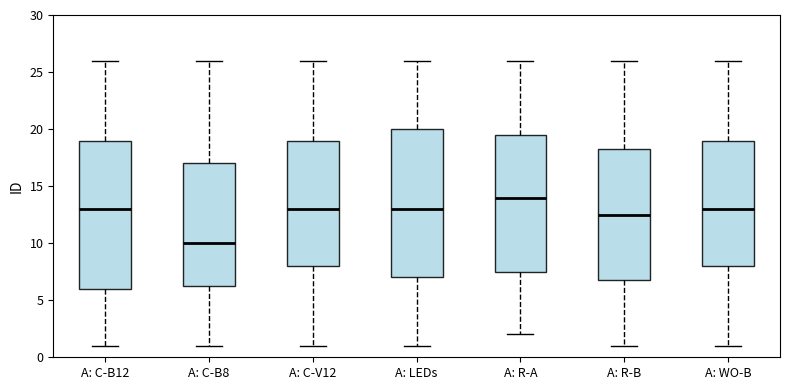

Reading left to right, read every box against the y-axis: the position of its median line, the range the box covers, and the ends of its whiskers. The values are not printed on the chart, so give them approximately, as read against the axis.

A: C-B12: median 13.0, box 6.0 to 19.0, whiskers 1.0 to 26.0
A: C-B8: median 10.0, box 6.5 to 17.0, whiskers 1.0 to 26.0
A: C-V12: median 13.0, box 8.0 to 19.0, whiskers 1.0 to 26.0
A: LEDs: median 13.0, box 7.0 to 20.0, whiskers 1.0 to 26.0
A: R-A: median 14.0, box 7.5 to 19.5, whiskers 2.0 to 26.0
A: R-B: median 12.5, box 7.0 to 18.5, whiskers 1.0 to 26.0
A: WO-B: median 13.0, box 8.0 to 19.0, whiskers 1.0 to 26.0